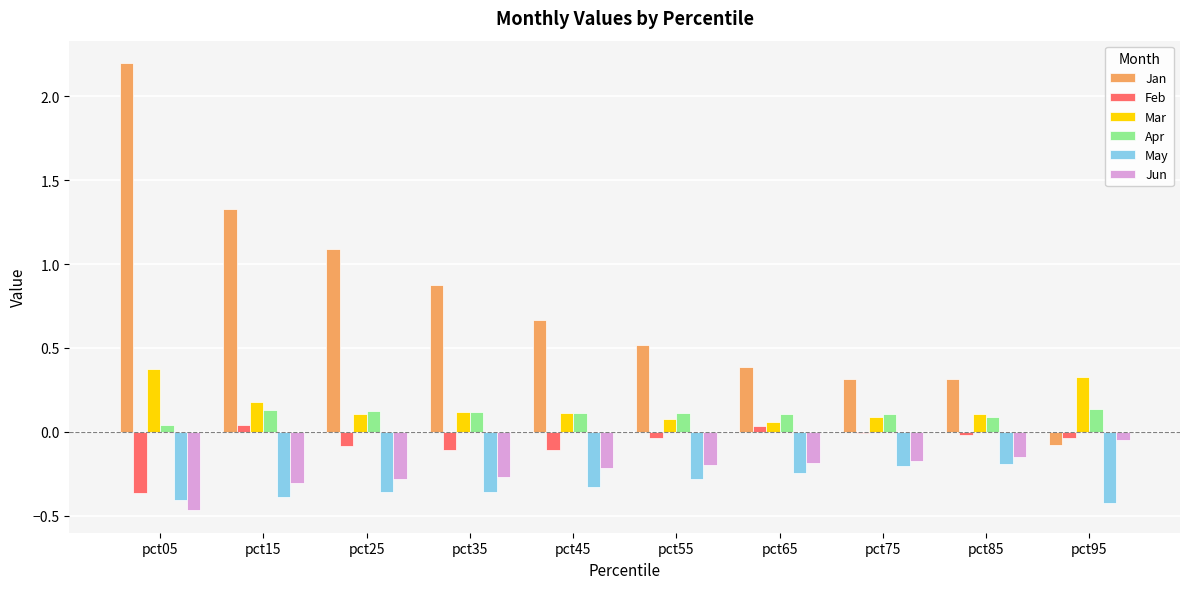

At which category is the sum across all series the highest?

pct05